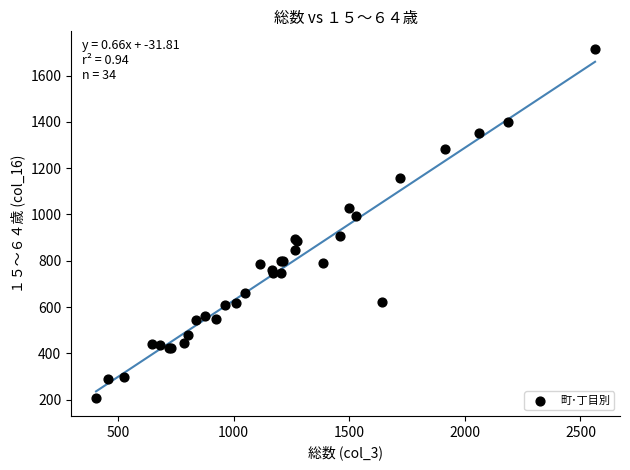

What Y value in the scatter plot is closest to 960?

992